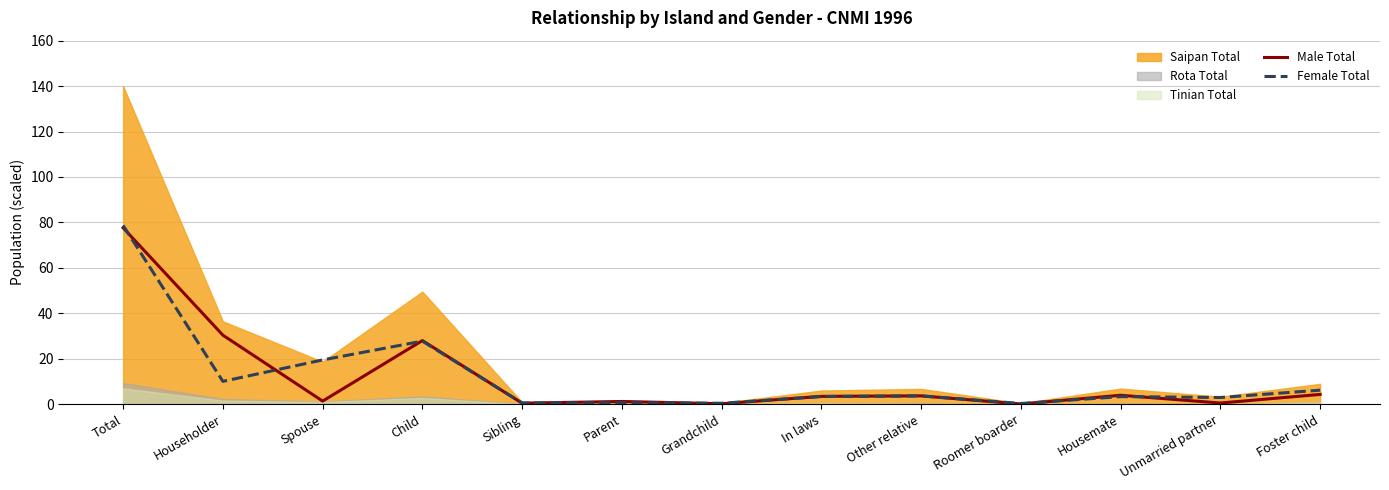

At which label does Male Total reach its peak?

Total